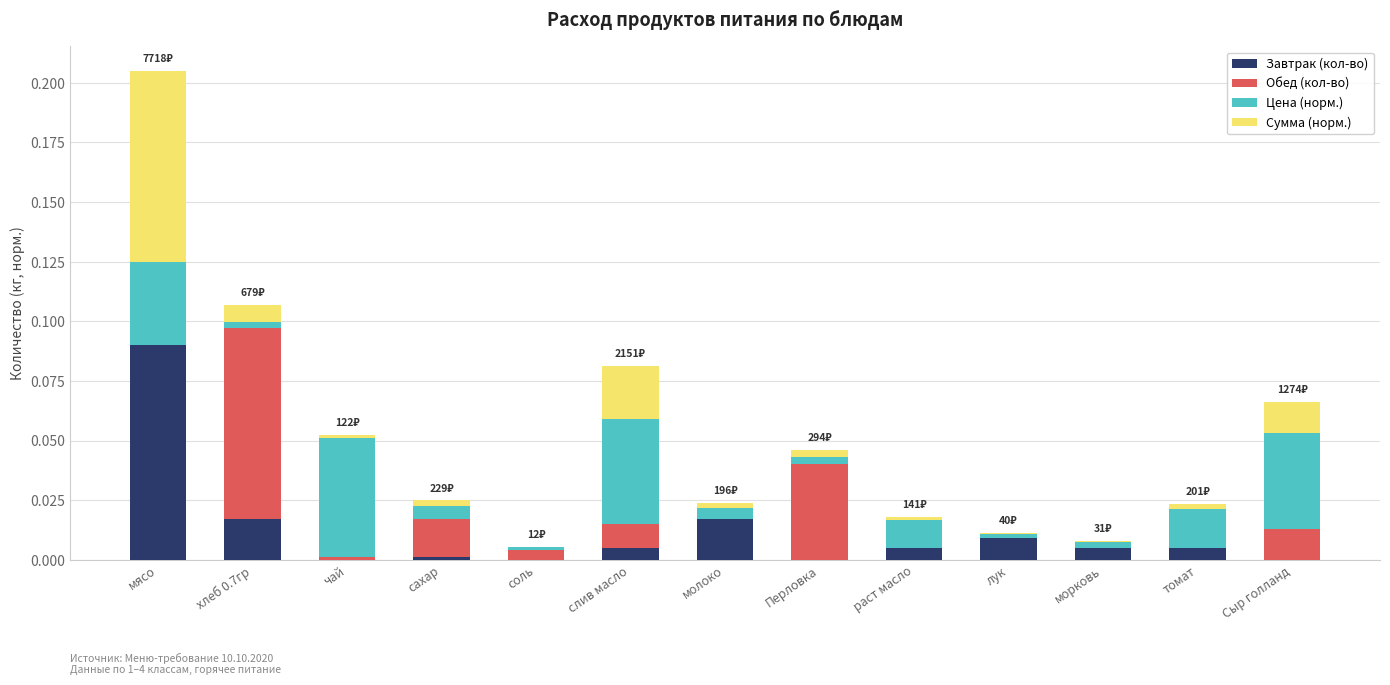

Is it true that Завтрак (кол-во) equals 0.0 at молоко?

True